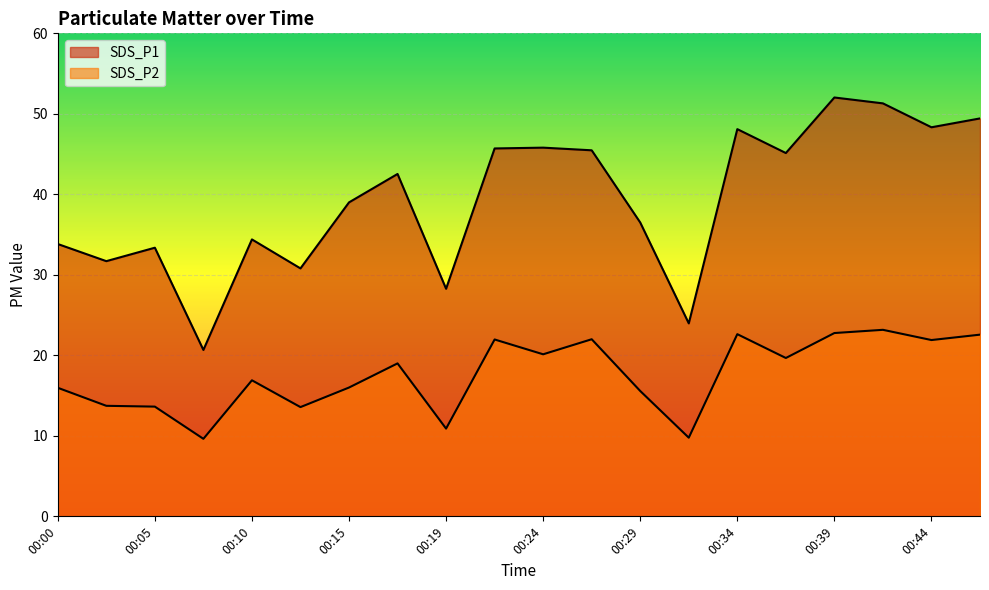

True or false: SDS_P2 and SDS_P1 cross at least once.

False